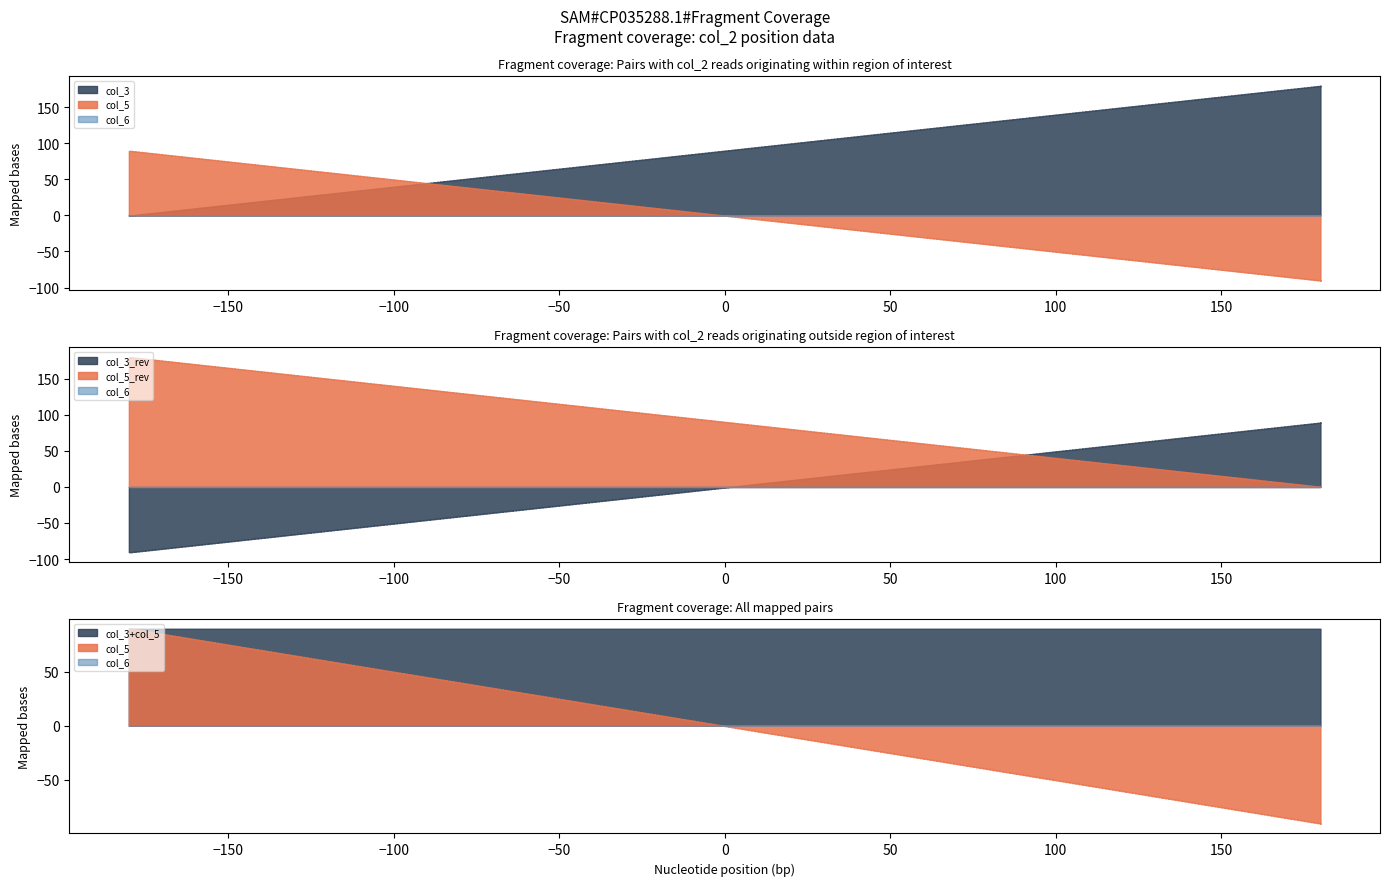

True or false: col_5 has more than 1 interior local peaks.

False